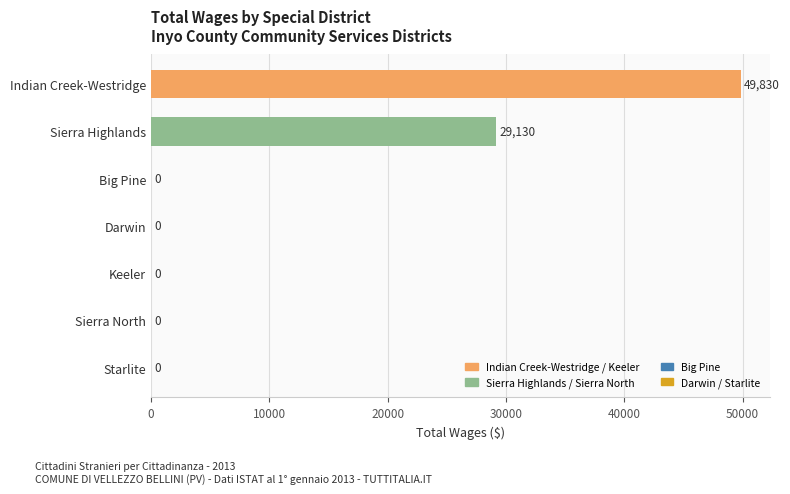

How many values are between 0 and 29130?

6